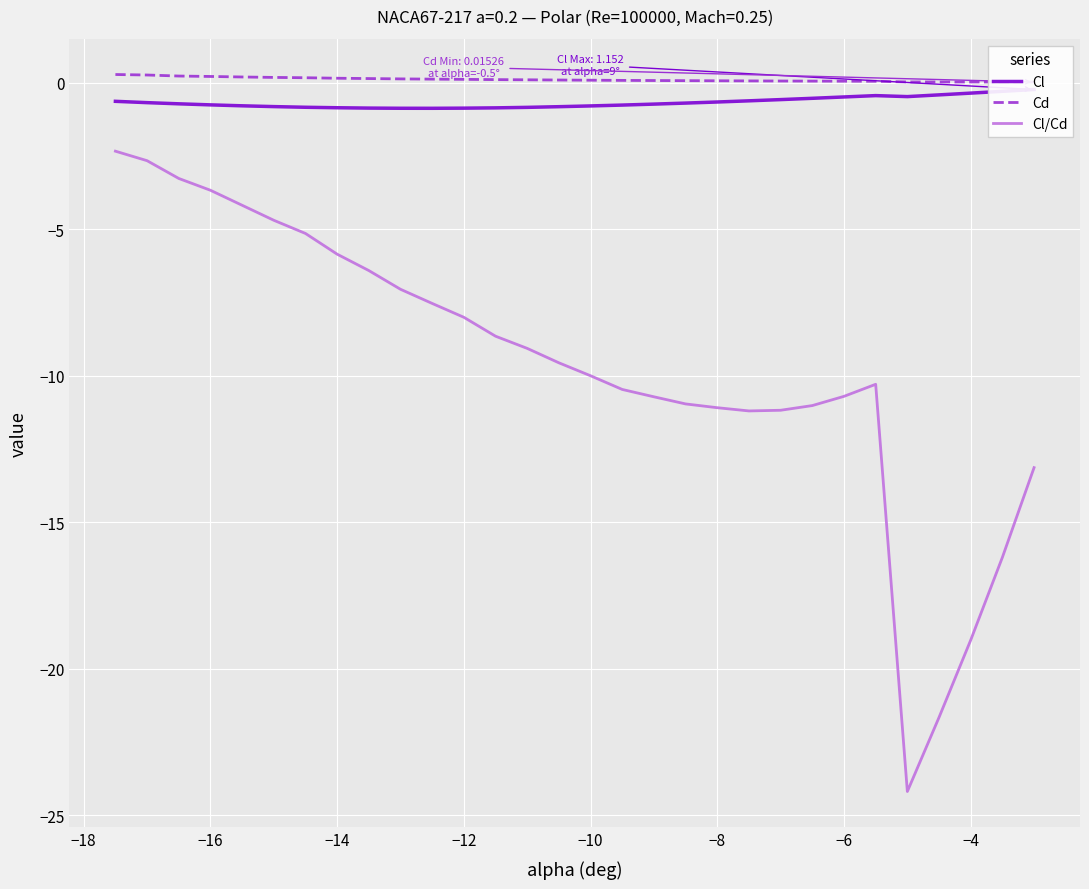

What is the average value of the Cl series?

-0.7